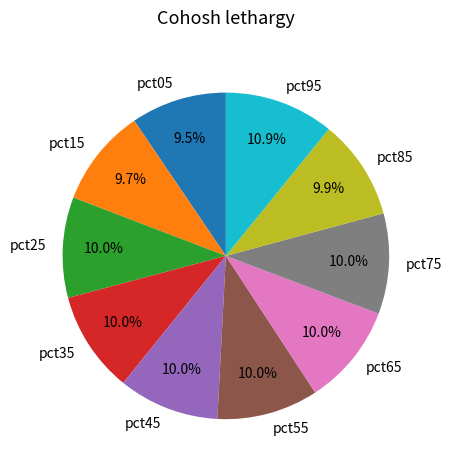

Is pct85 the majority of the pie?

No